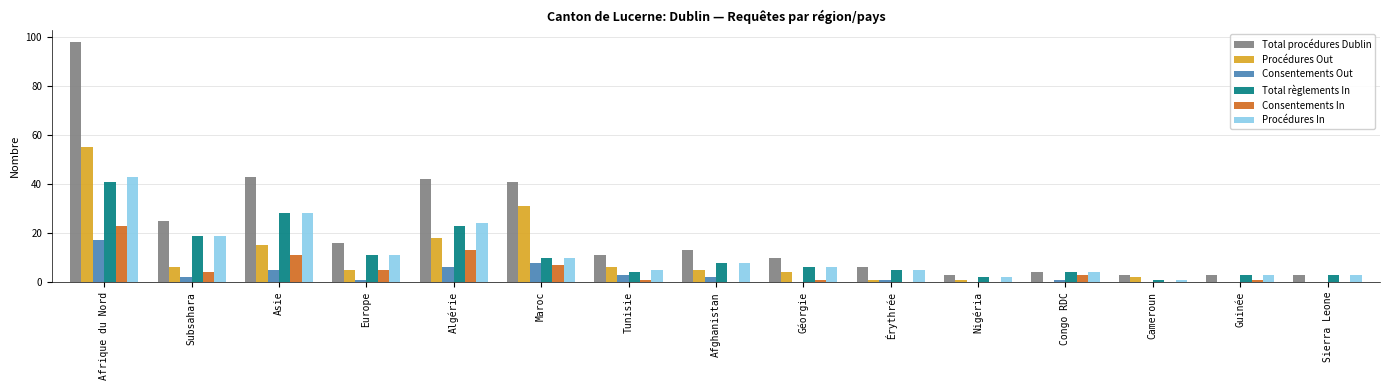

Which series changed the most between Afghanistan and Sierra Leone?

Total procédures Dublin